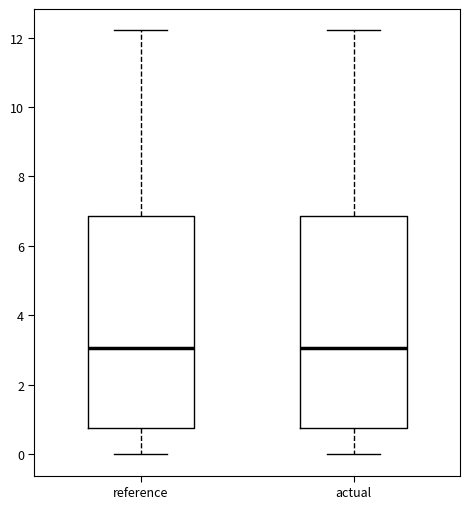

Reading left to right, transcribe this box plot: for each box, give where its median line is, the range the box spans, and where its two whiskers end, as read against the y-axis. The values are not printed on the chart, so give them approximately, as read against the axis.

reference: median 3.0, box 0.8 to 6.8, whiskers 0.0 to 12.2
actual: median 3.0, box 0.8 to 6.8, whiskers 0.0 to 12.2